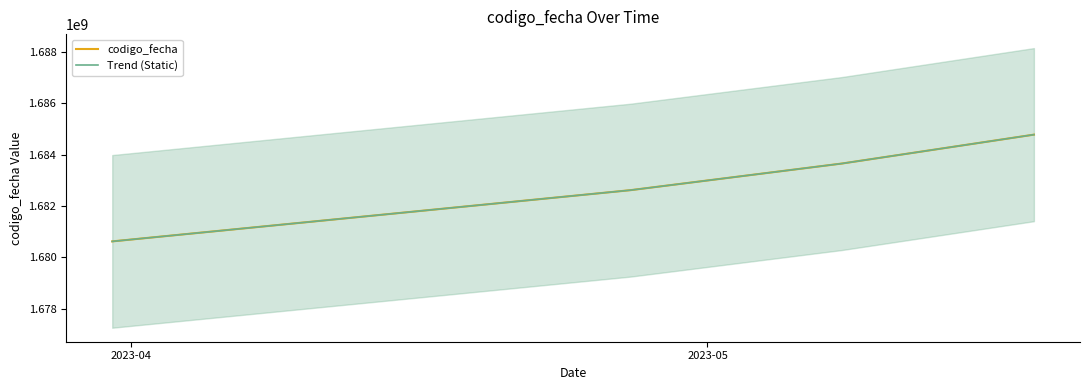

What is the difference between the Trend (Static) values at 2023-04 and 2023-05?

1995458